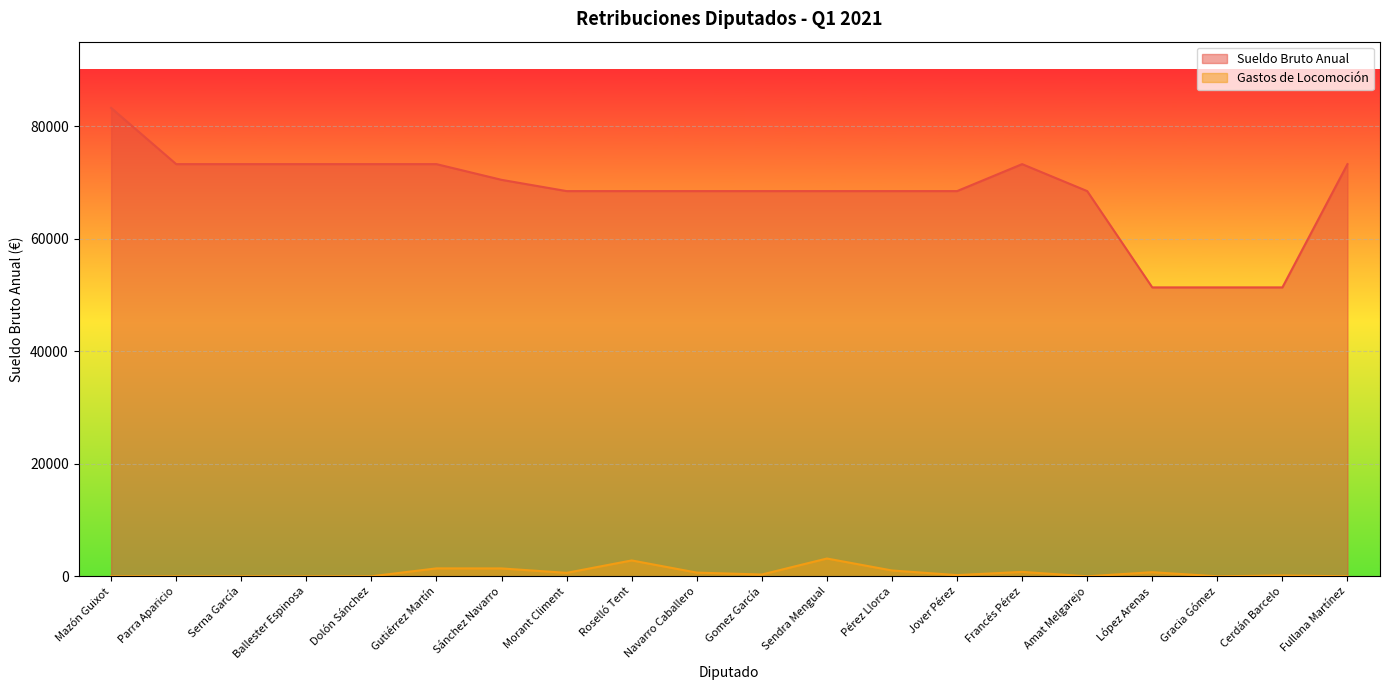

In Gastos de Locomocion, how many points are lower than both neighbors (excluding endpoints)?

5